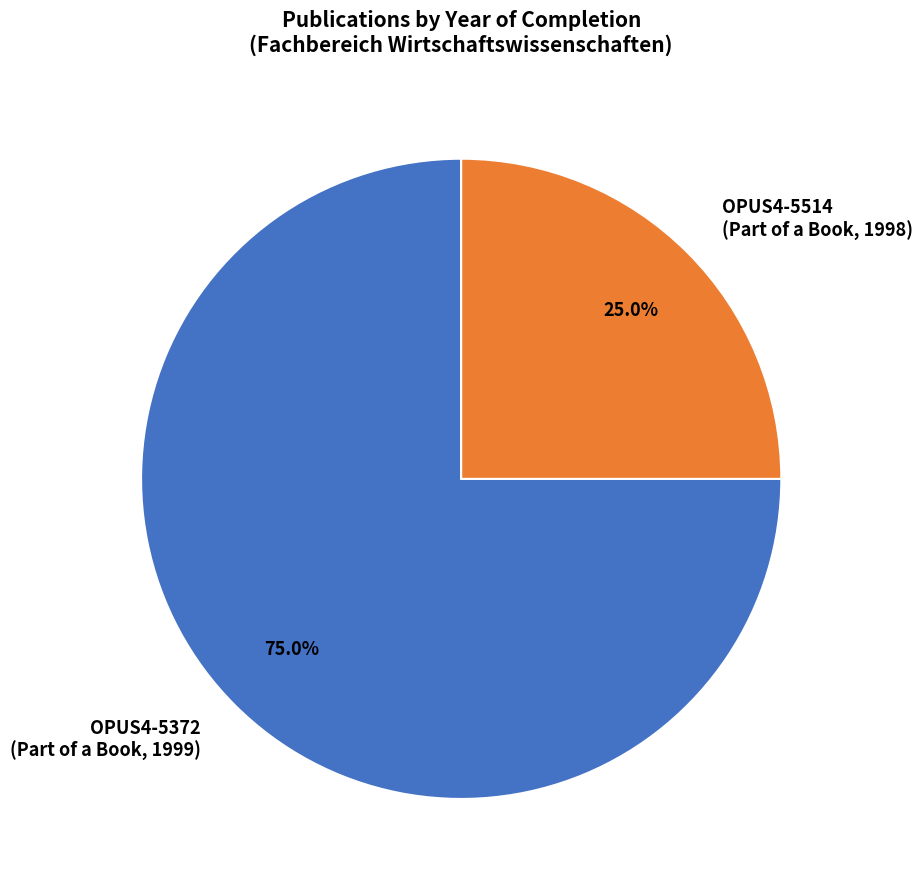

What is the ratio of the value at OPUS4-5514 (Part of a Book, 1998) to the value at OPUS4-5372 (Part of a Book, 1999)?

0.3